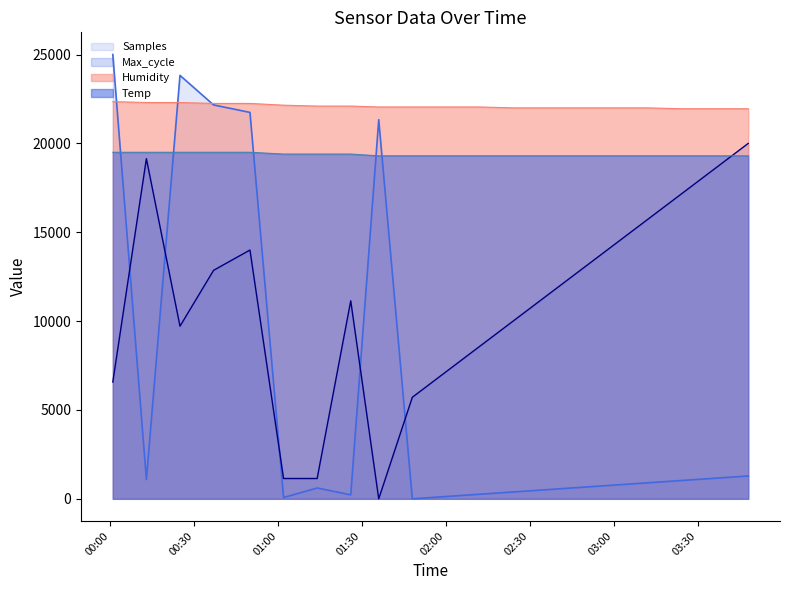

How many values in Samples are above zero?

19